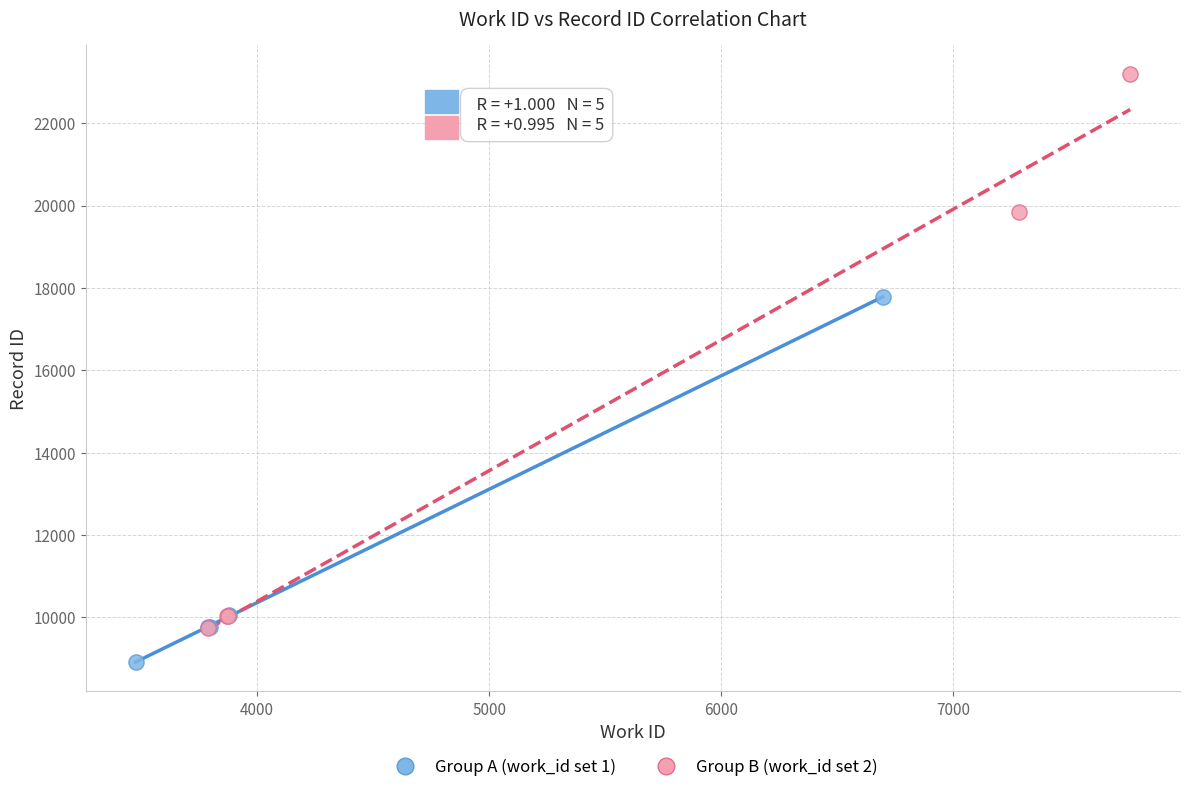

Which series reaches the minimum Y coordinate?

Group A (work_id set 1)